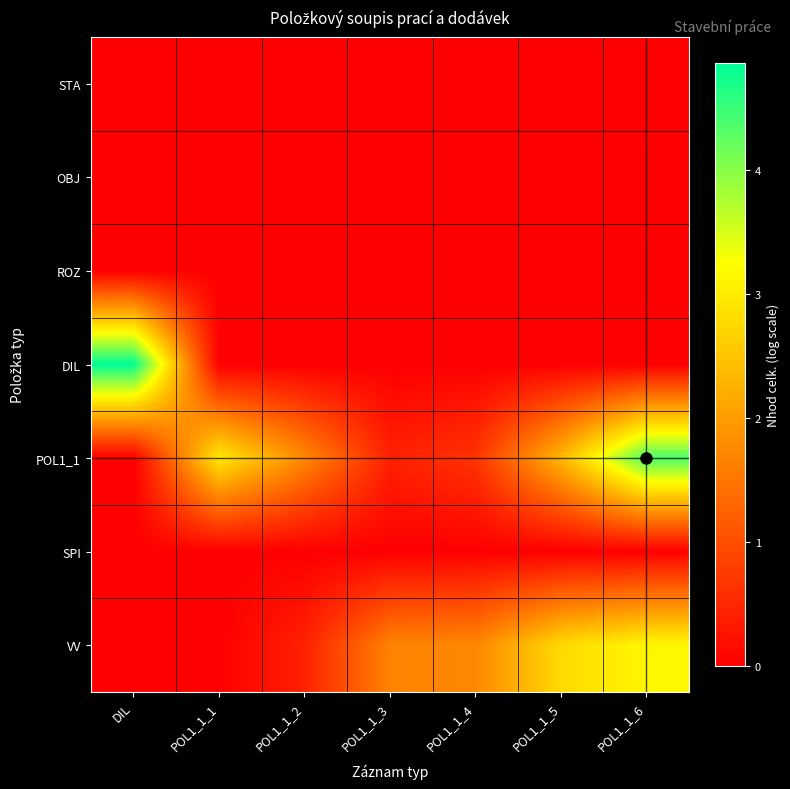

Which series has the widest spread of values?

DIL